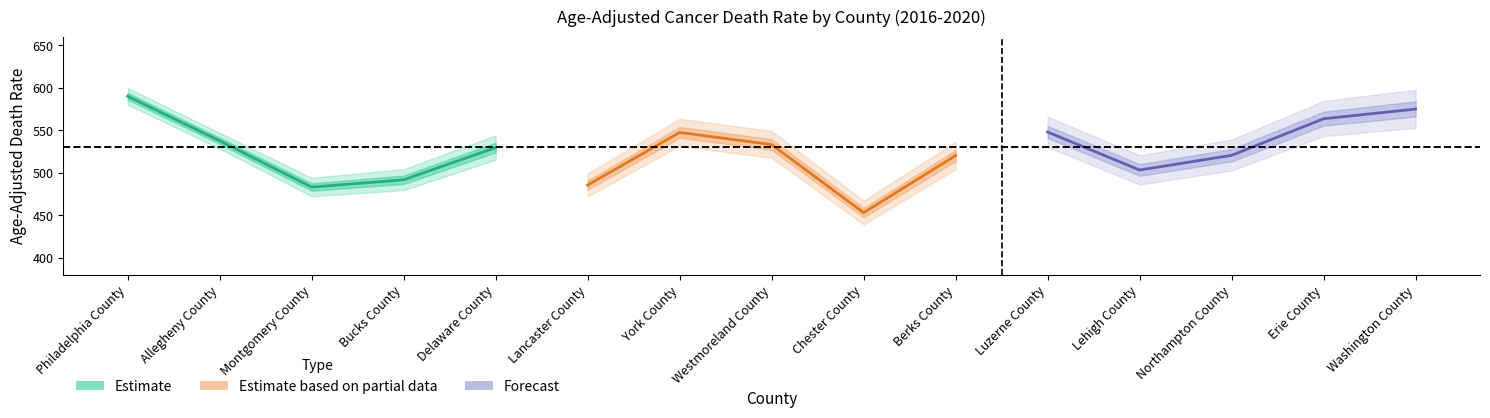

What is the value of the Estimate point at the 4th from the left?

491.7